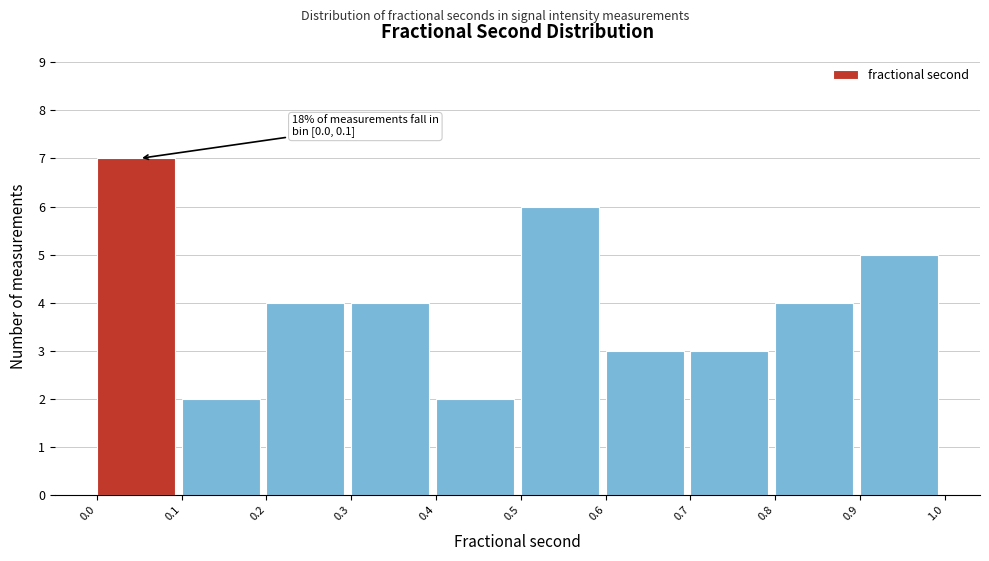

Reading right to left, list all the values displayed in this chart.

0.9=5	0.8=4	0.7=3	0.6=3	0.5=6	0.4=2	0.3=4	0.2=4	0.1=2	0.0=7